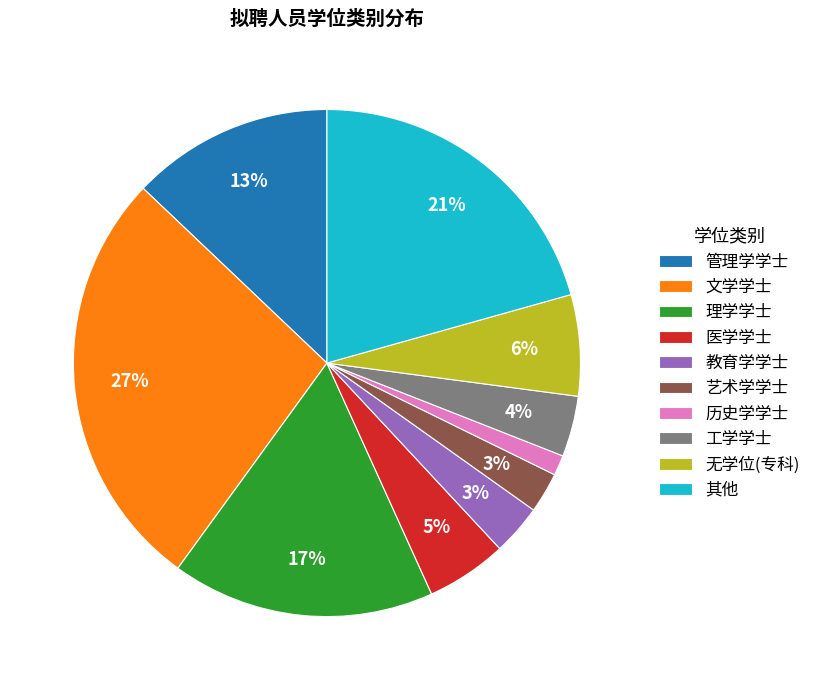

How many slices are in this pie chart?

10